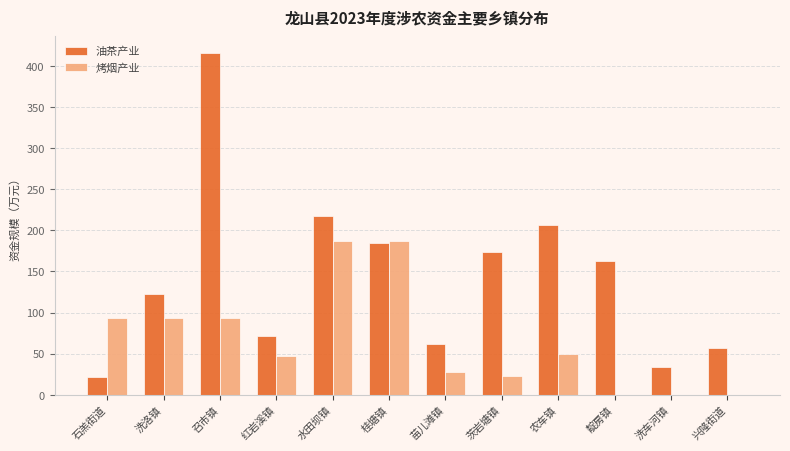

Reading right to left, list all the values displayed in this chart.

油茶产业: 56.8	34.0	163.2	205.9	174.0	61.8	184.7	217.8	71.5	415.4	122.6	21.3
烤烟产业: 0.0	0.0	0.0	49.7	23.3	28.0	186.4	186.4	46.6	93.2	93.2	93.2